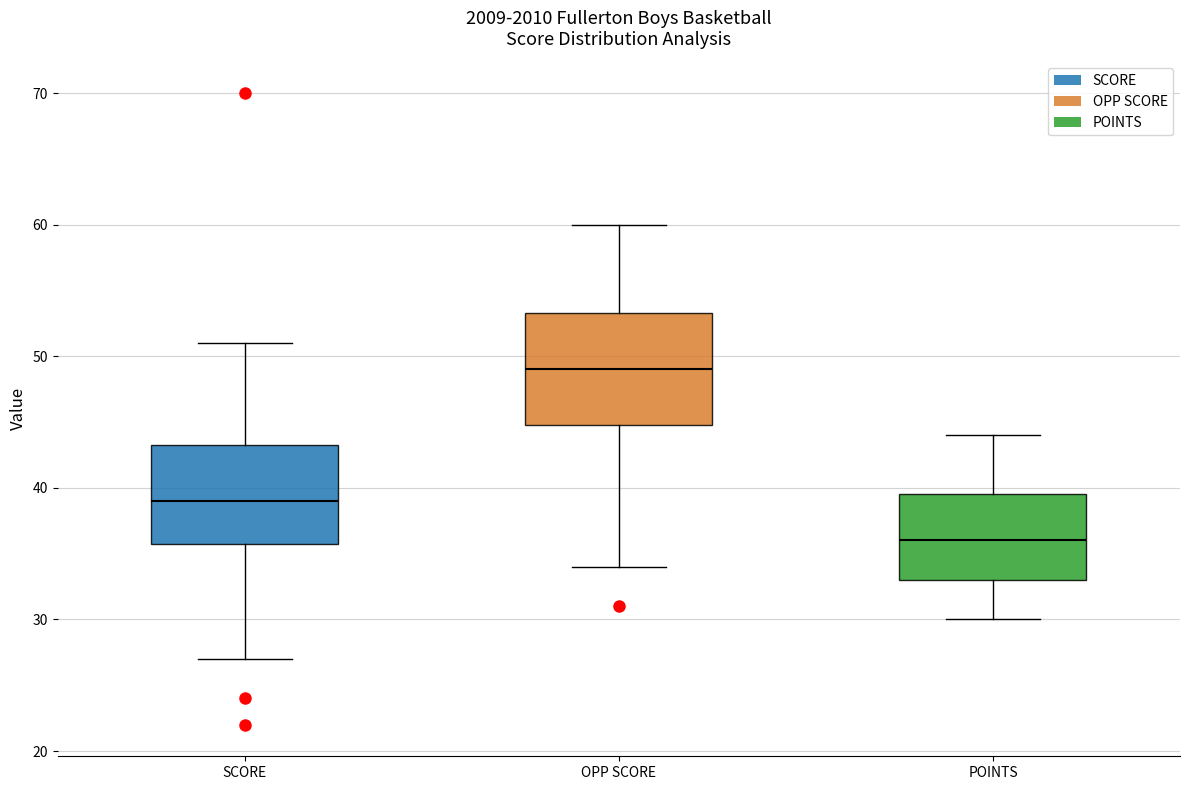

Which box's median line is the highest?

OPP SCORE